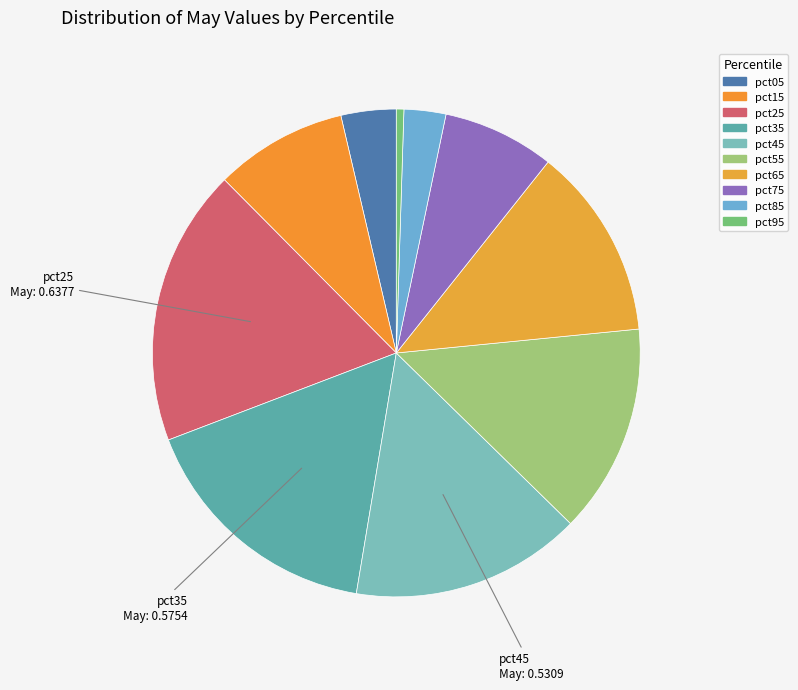

How many slices are in this pie chart?

10